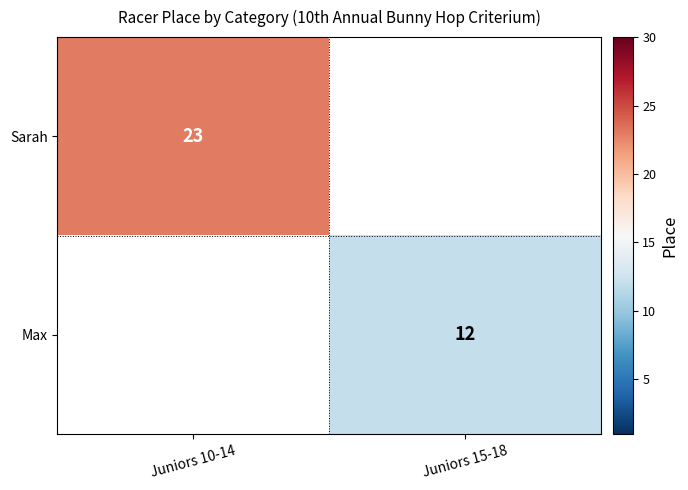

How many distinct data groups are displayed?

2